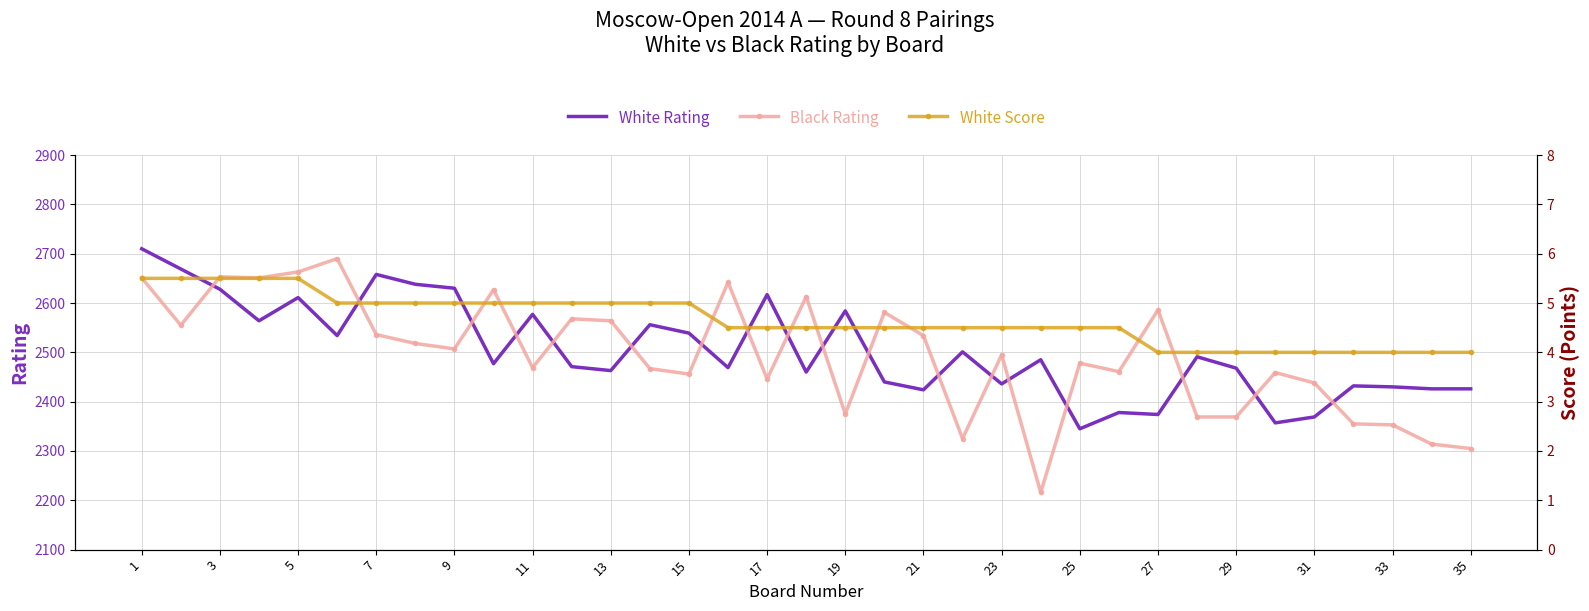

How many times do Black Rating and White Rating cross each other?

18